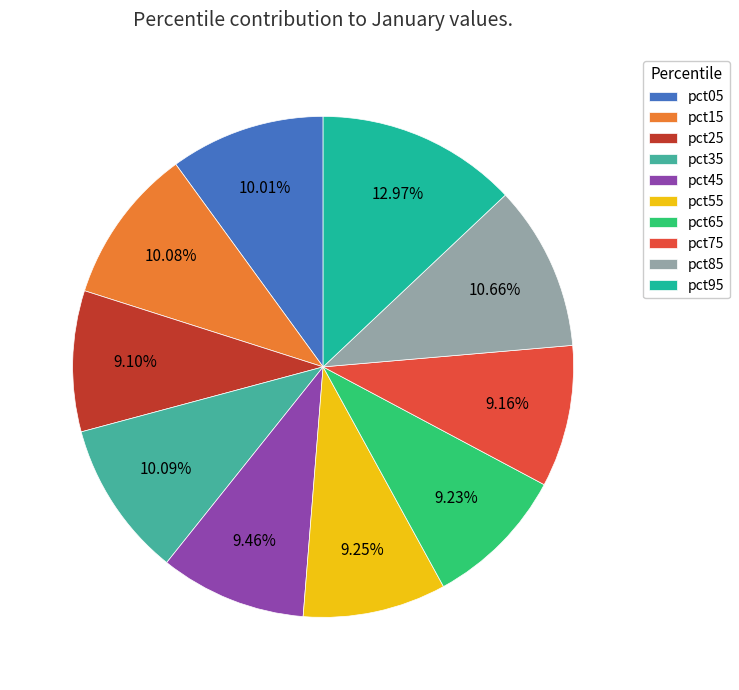

Is it true that pct35 is 10% of the pie?

True